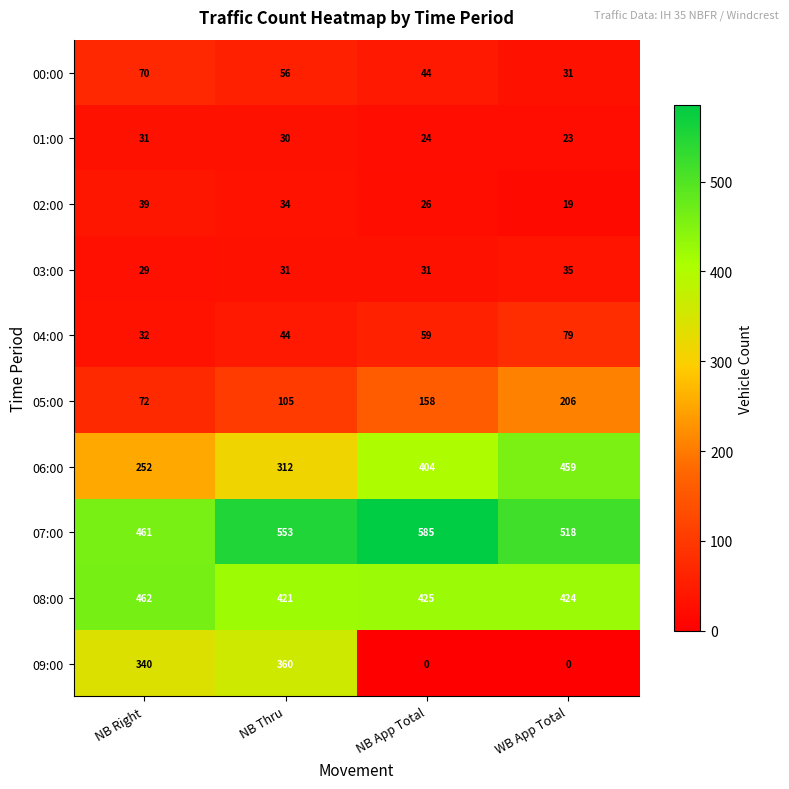

What is the highest value of the 06:00 series?

459